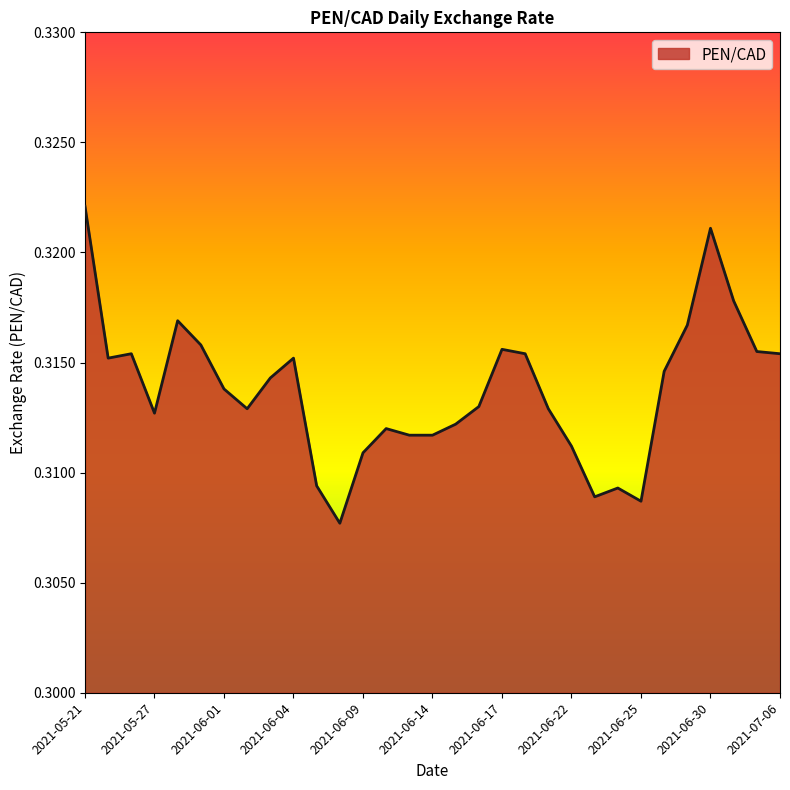

Does the chart display data point markers on the line(s)?

No